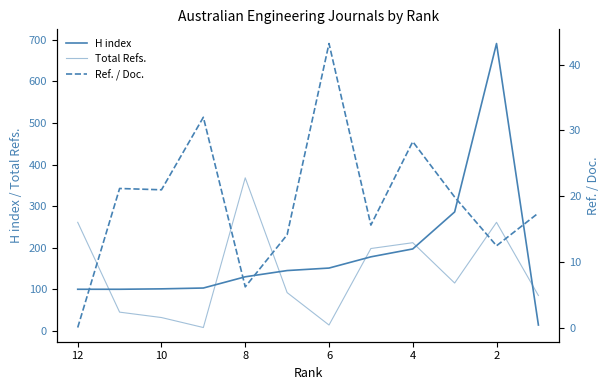

How many data points in H index are above 145?

5